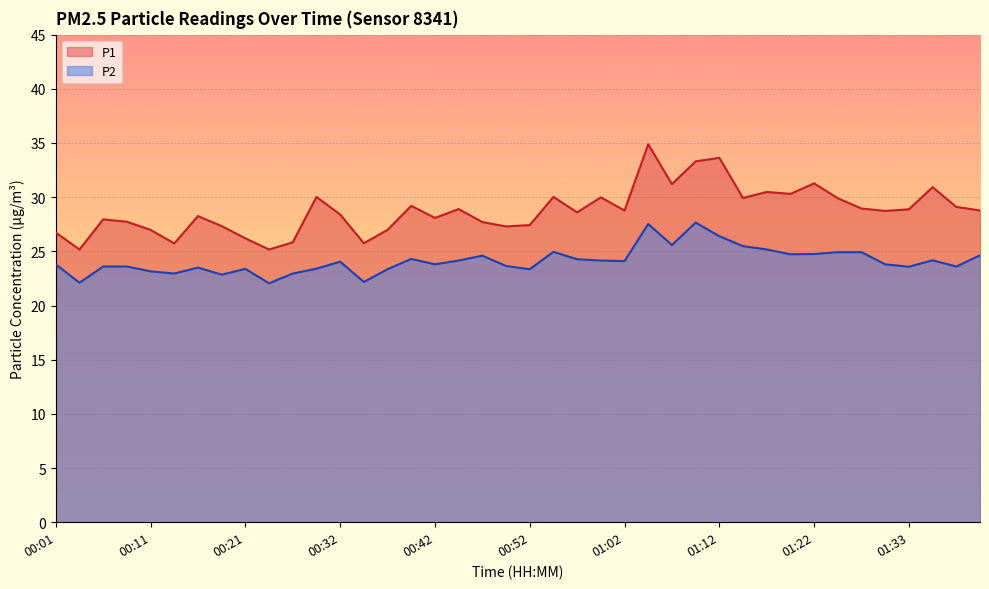

Which series has the largest range (max minus min)?

P1